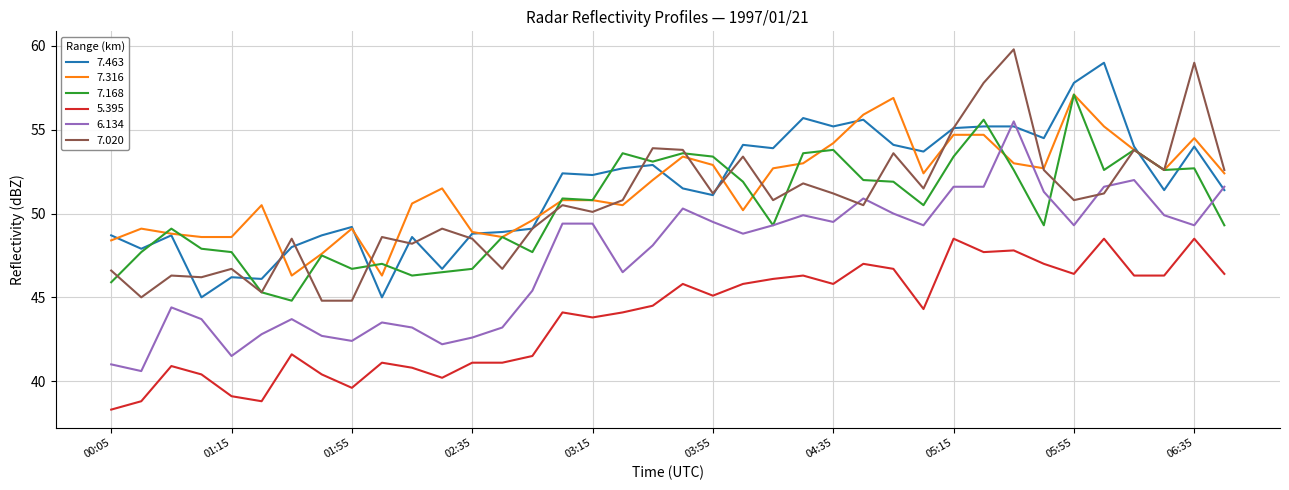

What is the lowest value of the 7.316 series?

46.3